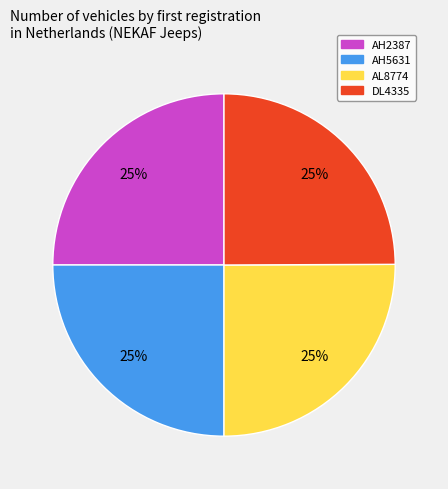

True or false: AL8774 accounts for 25% of the total.

True